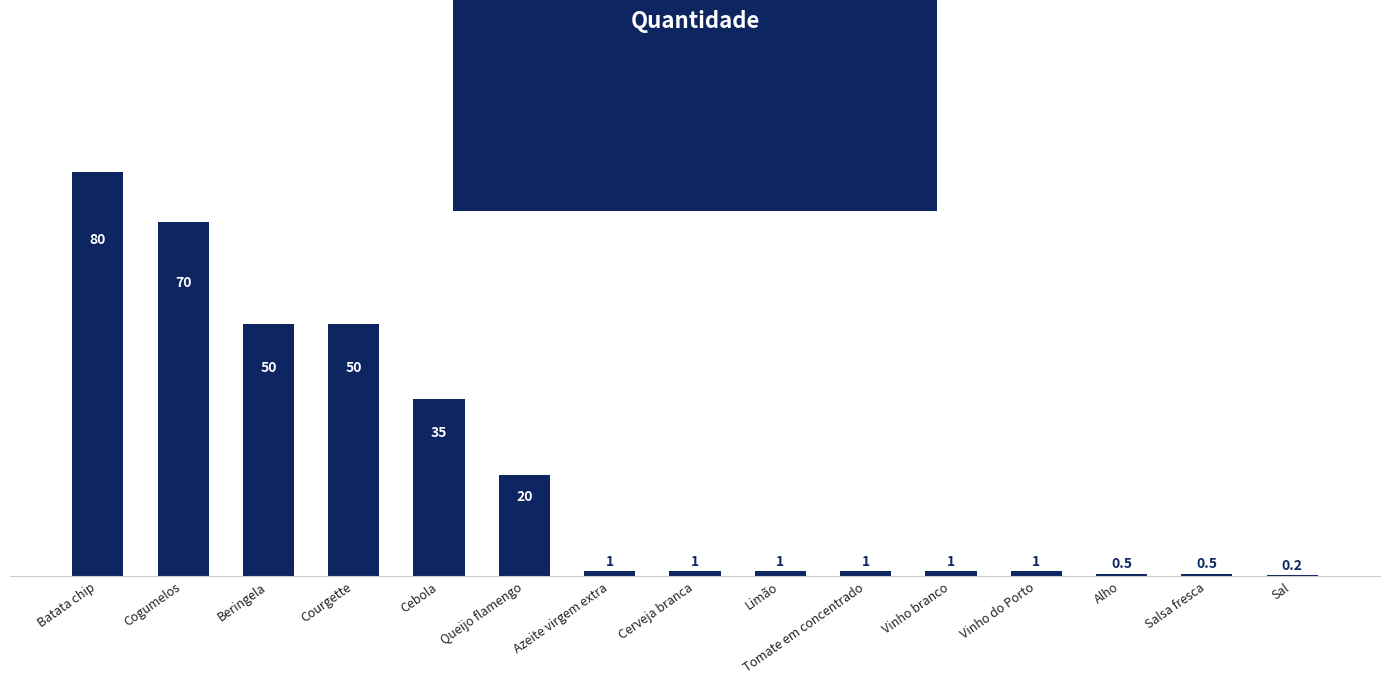

Between Alho and Batata chip, which is larger?

Batata chip